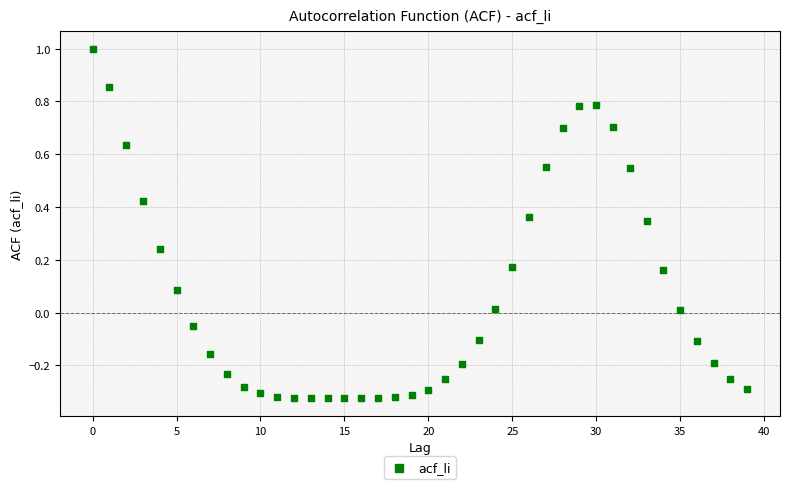

What is the range of Y values (max minus min)?

1.3